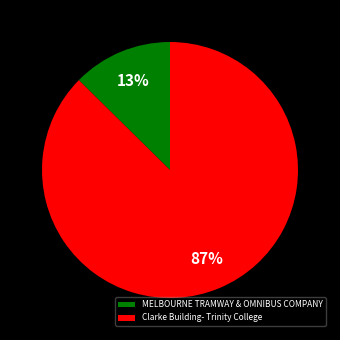

Count the number of slices in the pie.

2